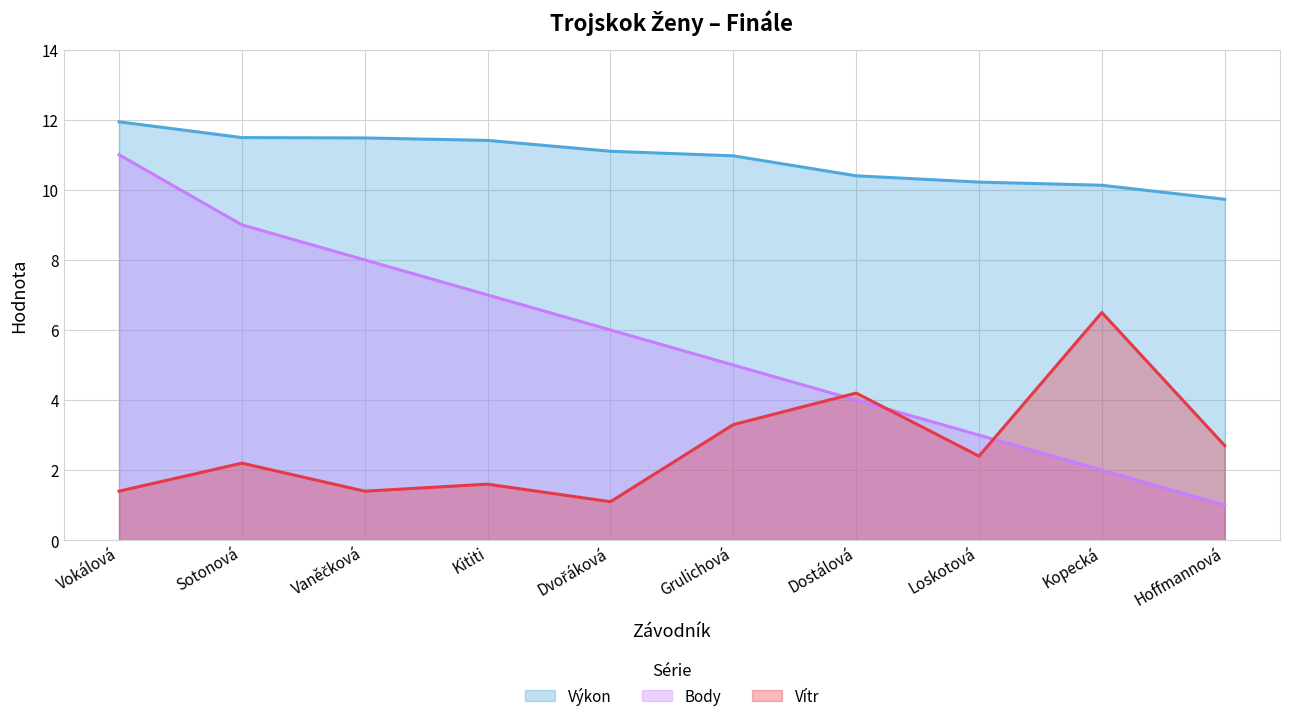

At how many categories does at least one series exceed 4?

10